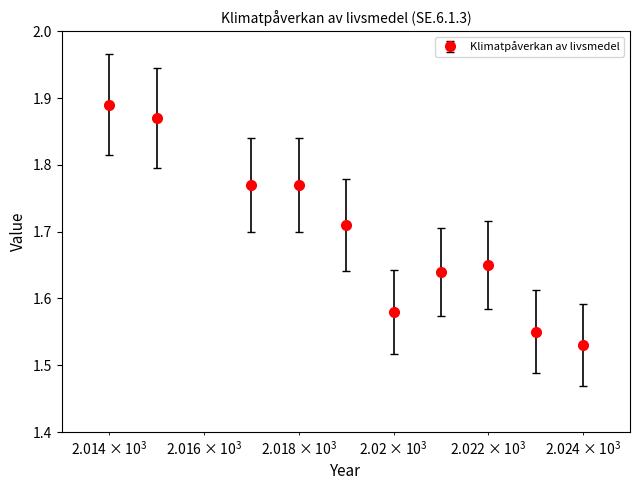

True or false: there are more than 2 points higher than both neighbors.

False